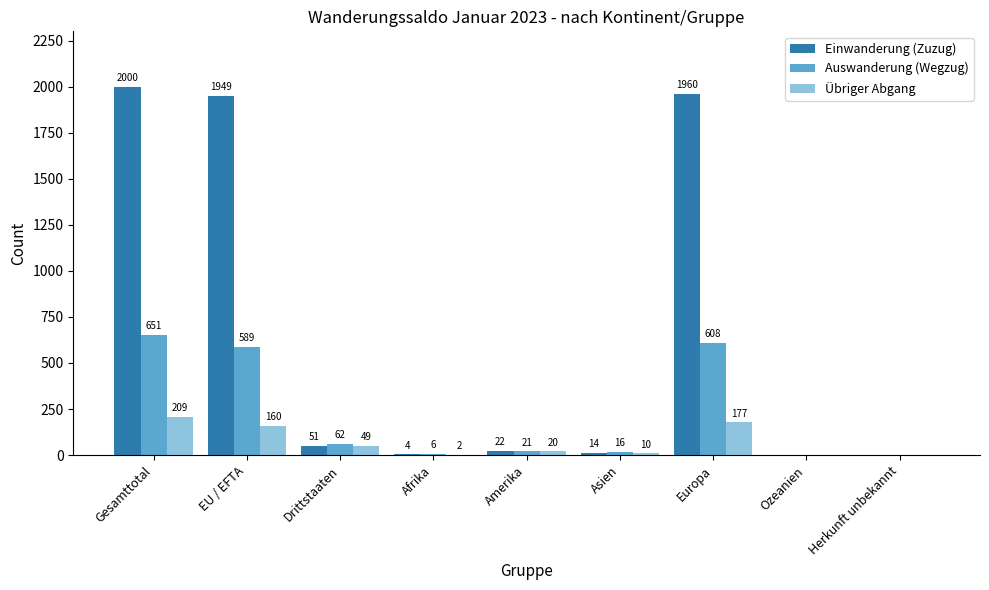

At which label does Auswanderung (Wegzug) reach its peak?

Gesamttotal